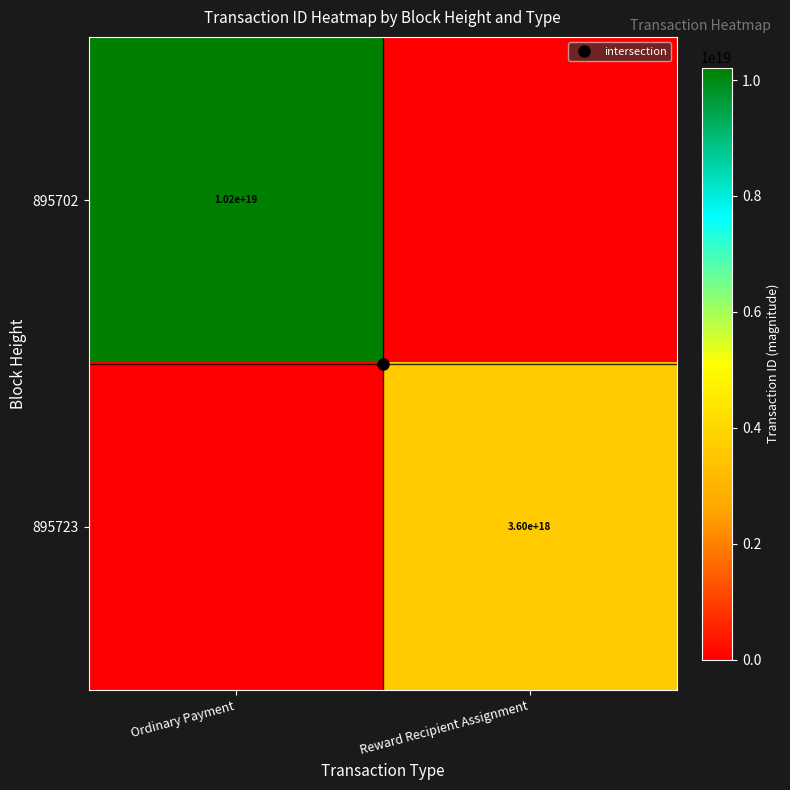

At which category is the sum across all series the highest?

Ordinary Payment